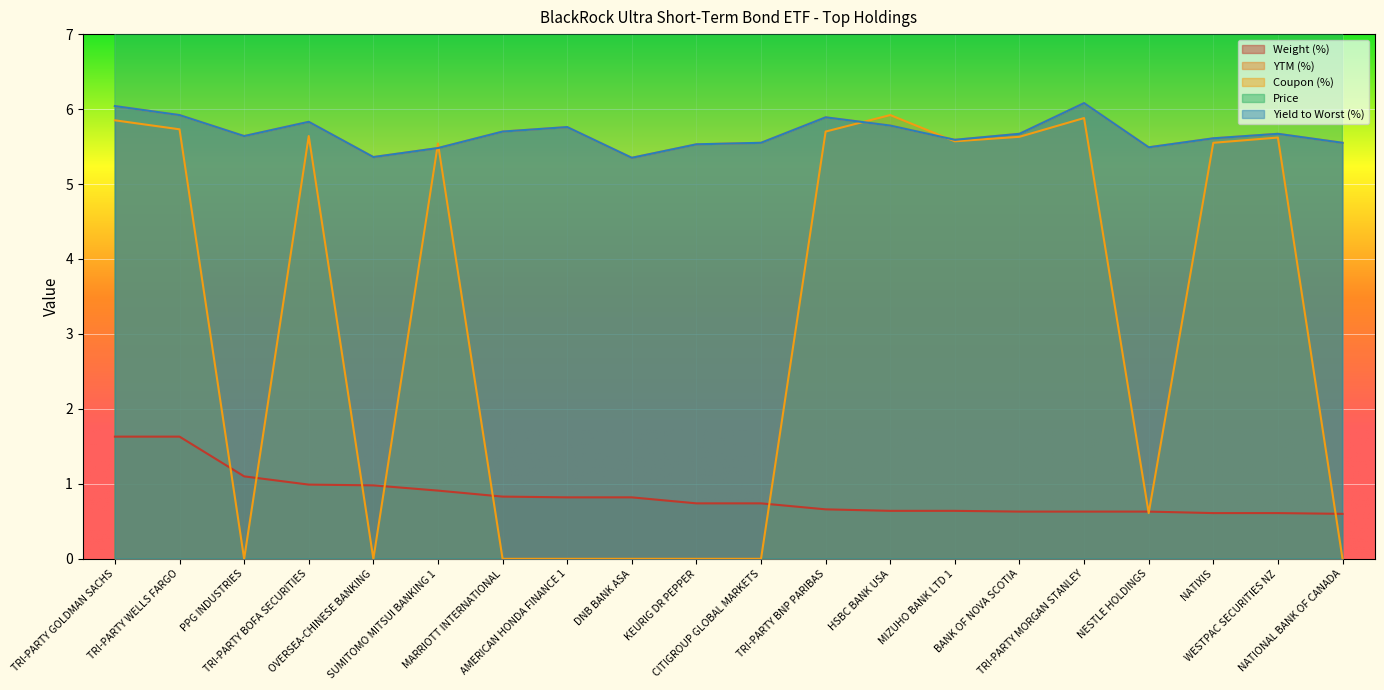

Reading left to right, transcribe all the data shown in this chart.

Weight (%): 1.6	1.6	1.1	1.0	1.0	0.9	0.8	0.8	0.8	0.7	0.7	0.7	0.6	0.6	0.6	0.6	0.6	0.6	0.6	0.6
YTM (%): 6.0	5.9	5.6	5.8	5.4	5.5	5.7	5.8	5.3	5.5	5.5	5.9	5.8	5.6	5.7	6.1	5.5	5.6	5.7	5.5
Coupon (%): 5.8	5.7	0.0	5.6	0.0	5.5	0.0	0.0	0.0	0.0	0.0	5.7	5.9	5.6	5.6	5.9	0.6	5.5	5.6	0.0
Price: 100.0	100.0	99.6	100.0	99.5	100.0	99.3	99.0	99.1	99.6	98.2	100.0	100.0	100.0	100.0	100.0	98.6	100.0	100.0	95.1
Yield to Worst (%): 6.0	5.9	5.6	5.8	5.4	5.5	5.7	5.8	5.3	5.5	5.5	5.9	5.8	5.6	5.7	6.1	5.5	5.6	5.7	5.5